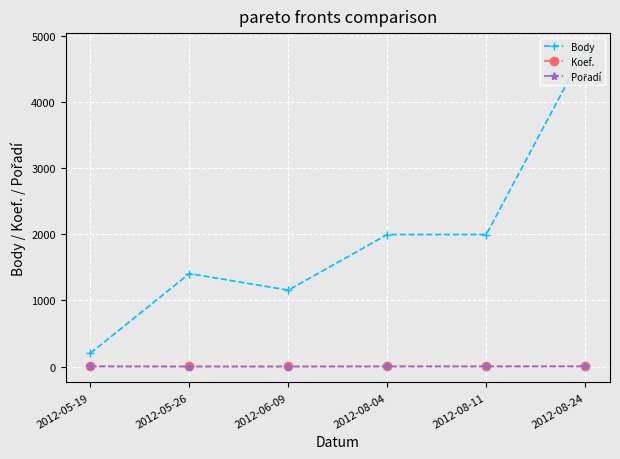

True or false: Pořadí has more than 1 interior local peaks.

False